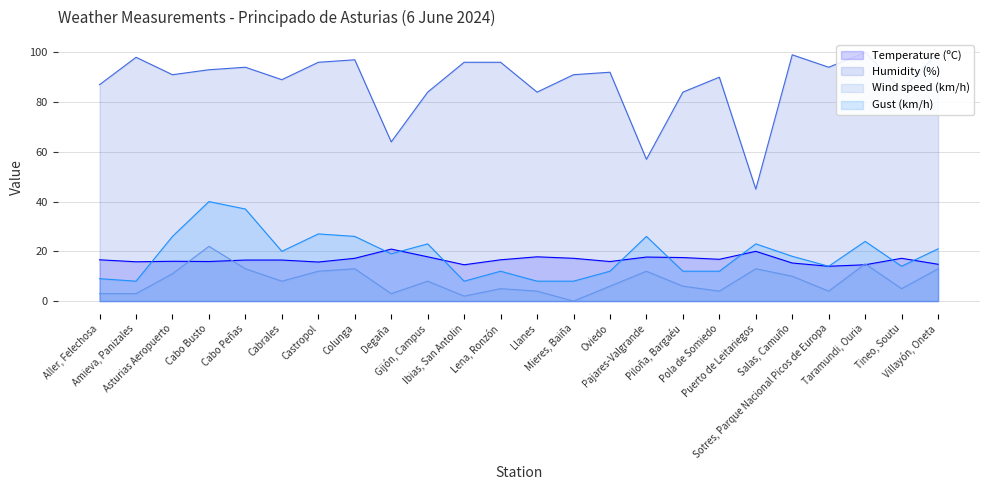

What is the label of the 22nd point from the right?

Asturias Aeropuerto